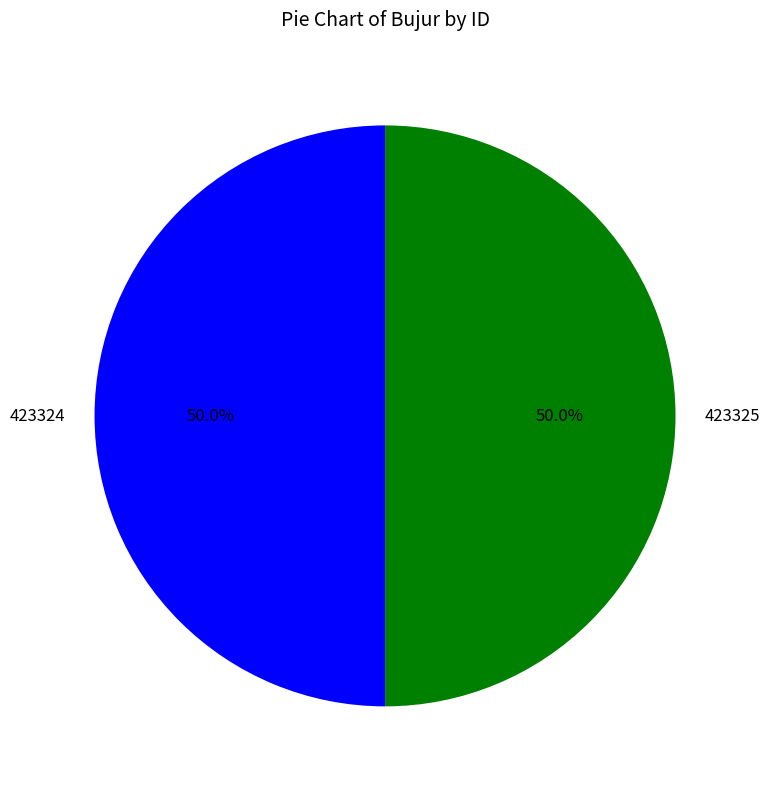

What is the ratio of the value at 423324 to the value at 423325?

1.0